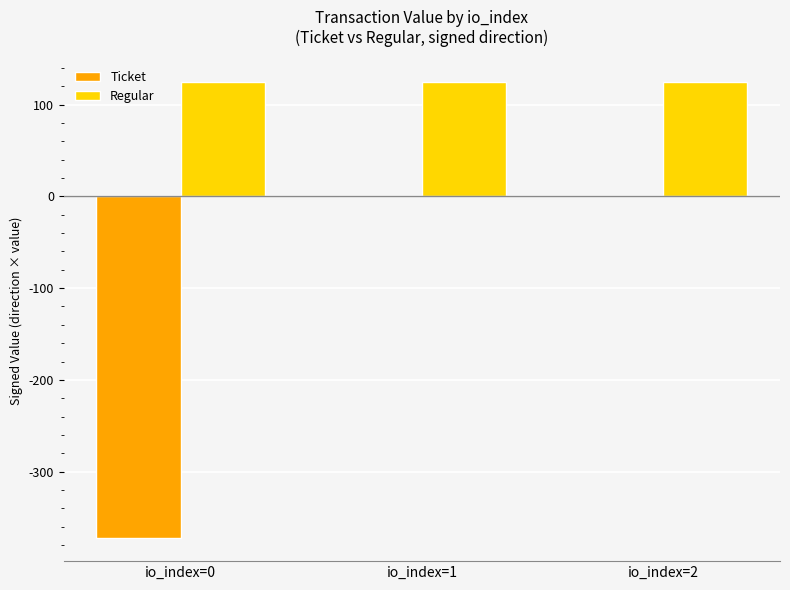

Reading right to left, extract all data points from this chart.

Ticket: io_index=2=0.0	io_index=1=0.0	io_index=0=-372.6
Regular: io_index=2=124.2	io_index=1=124.2	io_index=0=124.2